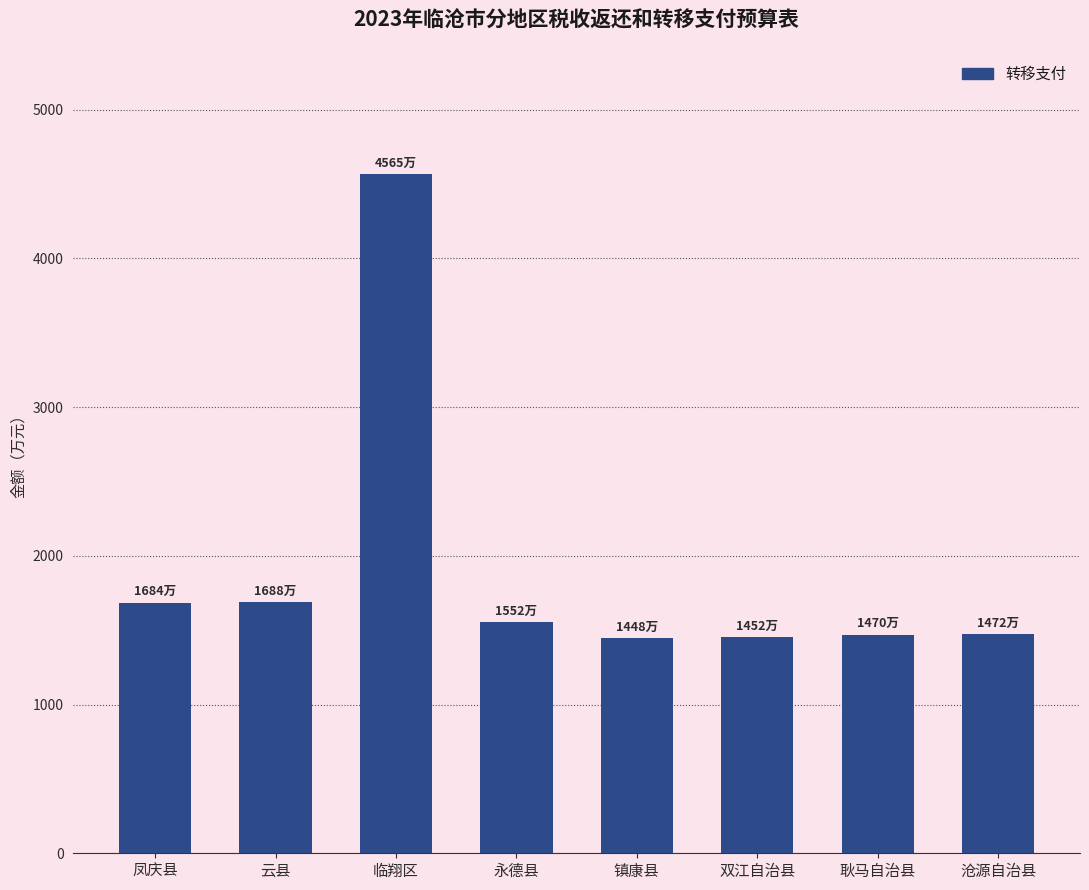

What is the change in value from 临翔区 to 镇康县?

-3117